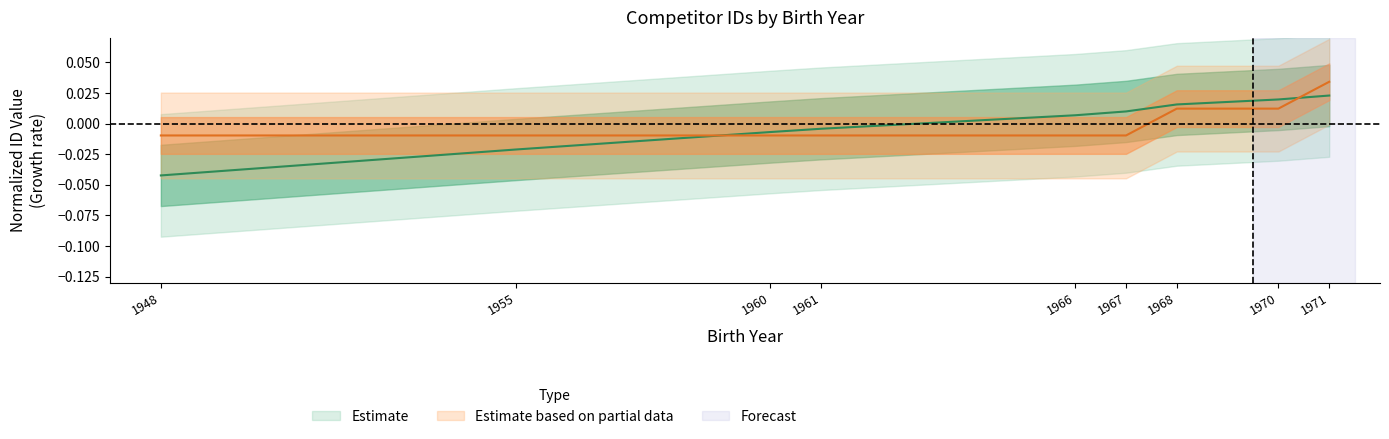

Which category has the lowest value in the mszsz_line_item_id series?

1948